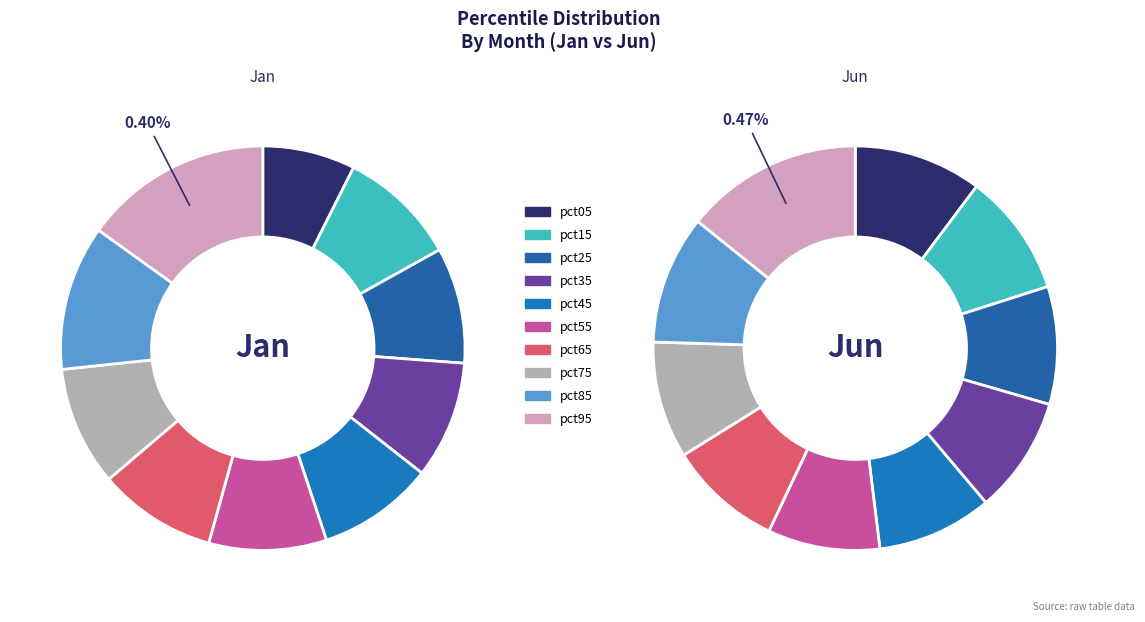

Which category has the smallest portion of the pie?

pct05